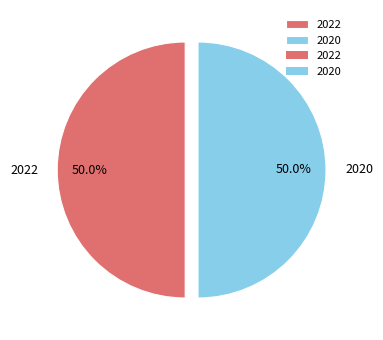

What is the ratio of the value at 2020 to the value at 2022?

1.0